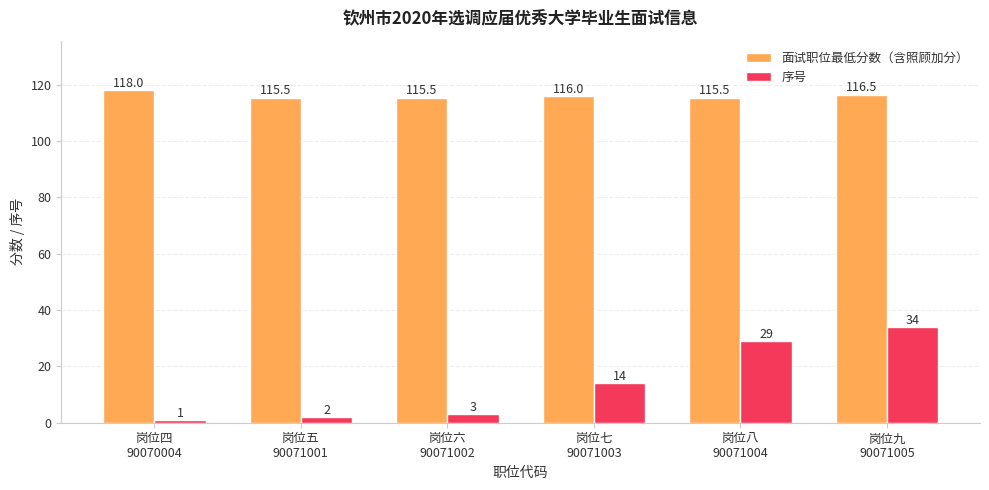

How many data points does each series have?

6